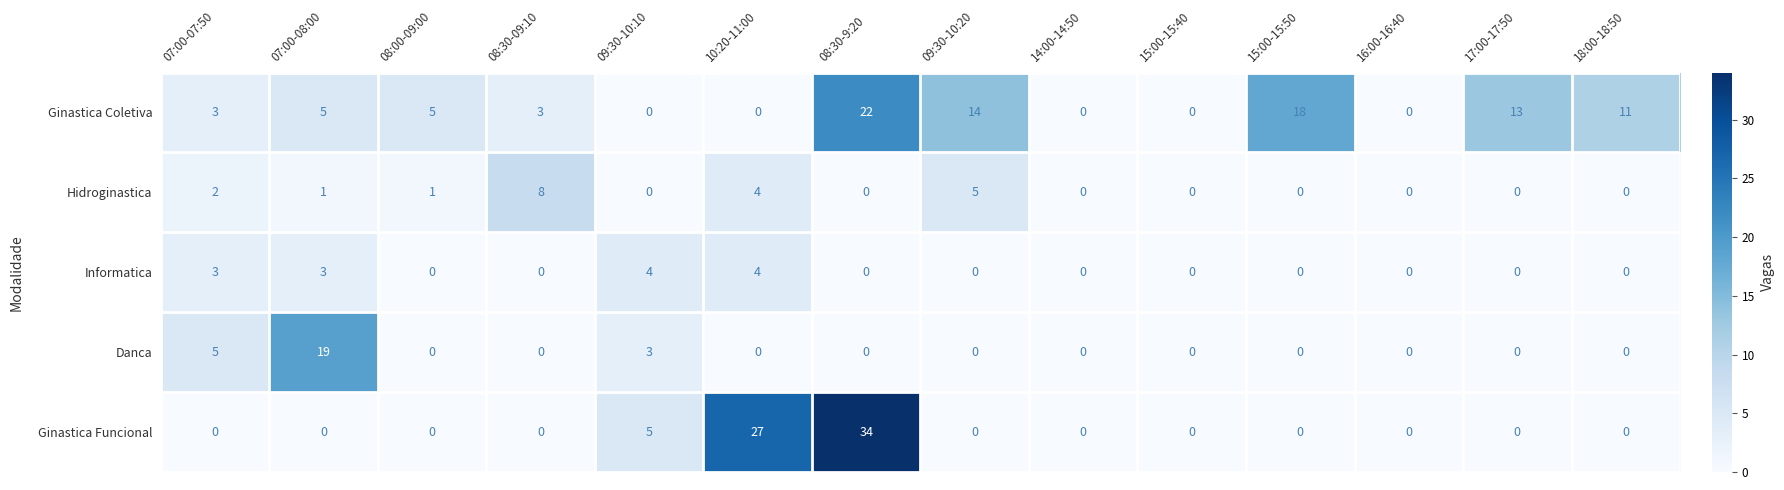

The value of Hidroginastica at 08:00-09:00 is 0. True or false?

False